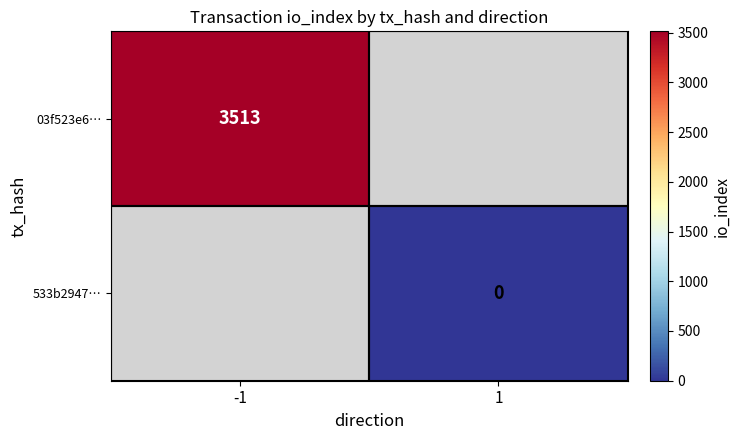

The 03f523e6… series shows 3513 at -1. True or false?

True